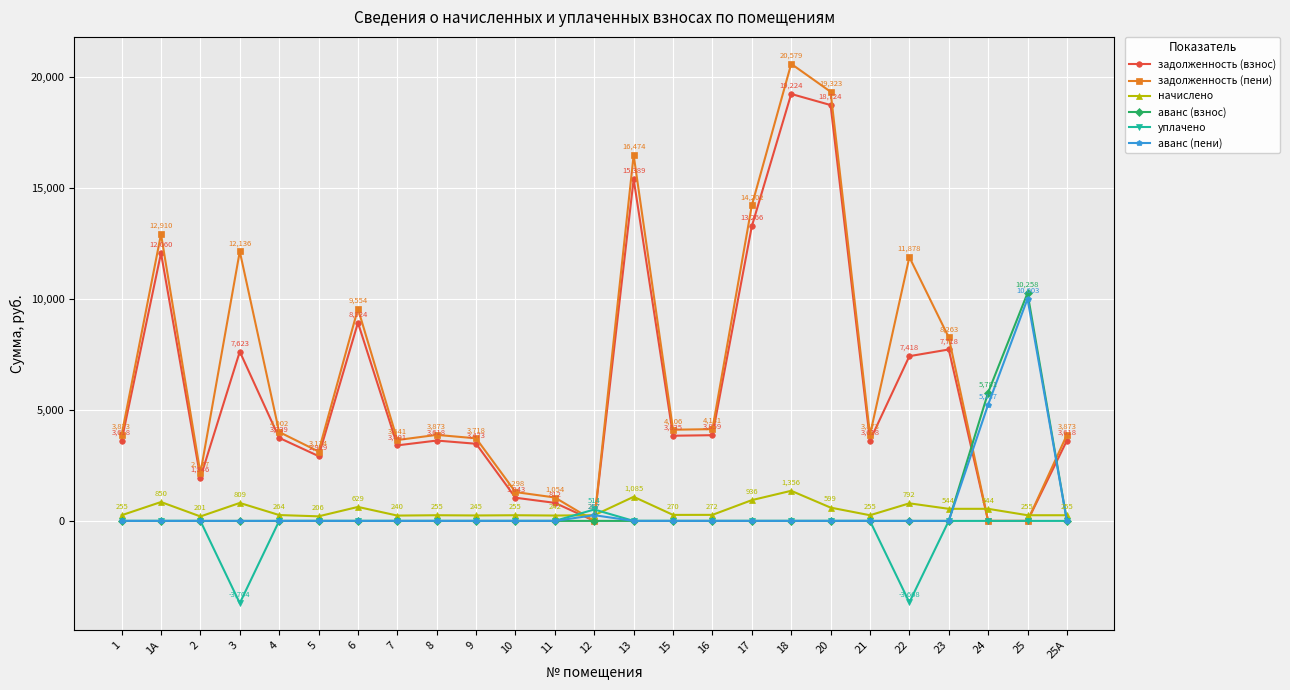

Which series has the largest range (max minus min)?

задолженность (пени)